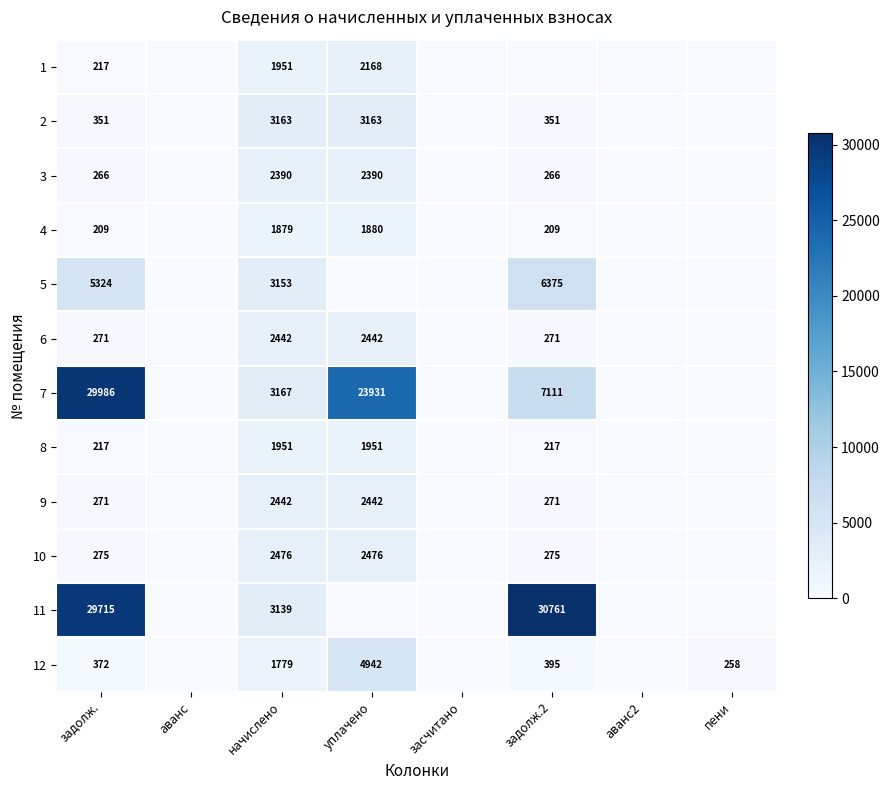

True or false: 4 has a value of 1172.0 at пени.

False